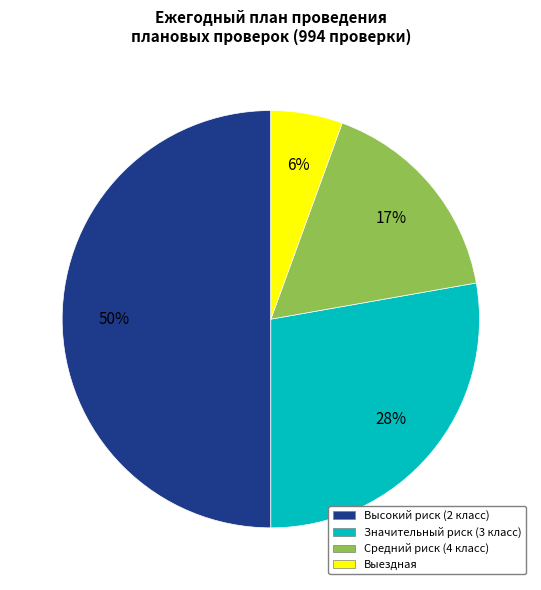

What percentage is the Значительный риск (3 класс) slice, to the nearest percent?

28%